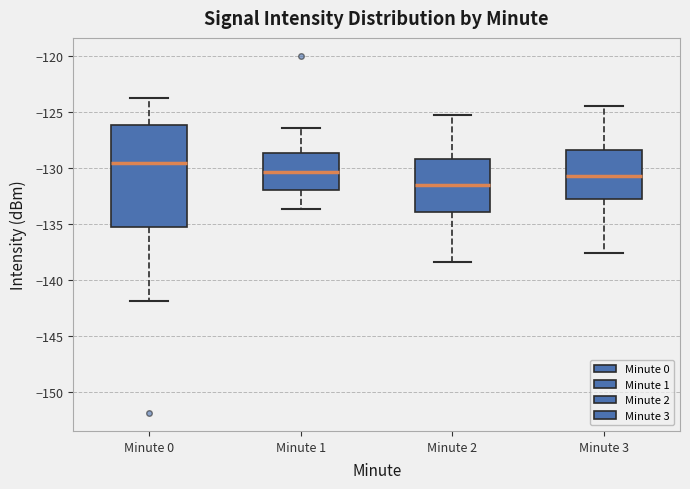

Reading left to right, transcribe this box plot: for each box, give where its median line is, the range the box spans, and where its two whiskers end, as read against the y-axis. The values are not printed on the chart, so give them approximately, as read against the axis.

Minute 0: median -129.5, box -135.5 to -126.0, whiskers -142.0 to -124.0
Minute 1: median -130.5, box -132.0 to -128.5, whiskers -133.5 to -126.5
Minute 2: median -131.5, box -134.0 to -129.0, whiskers -138.5 to -125.5
Minute 3: median -130.5, box -133.0 to -128.5, whiskers -137.5 to -124.5